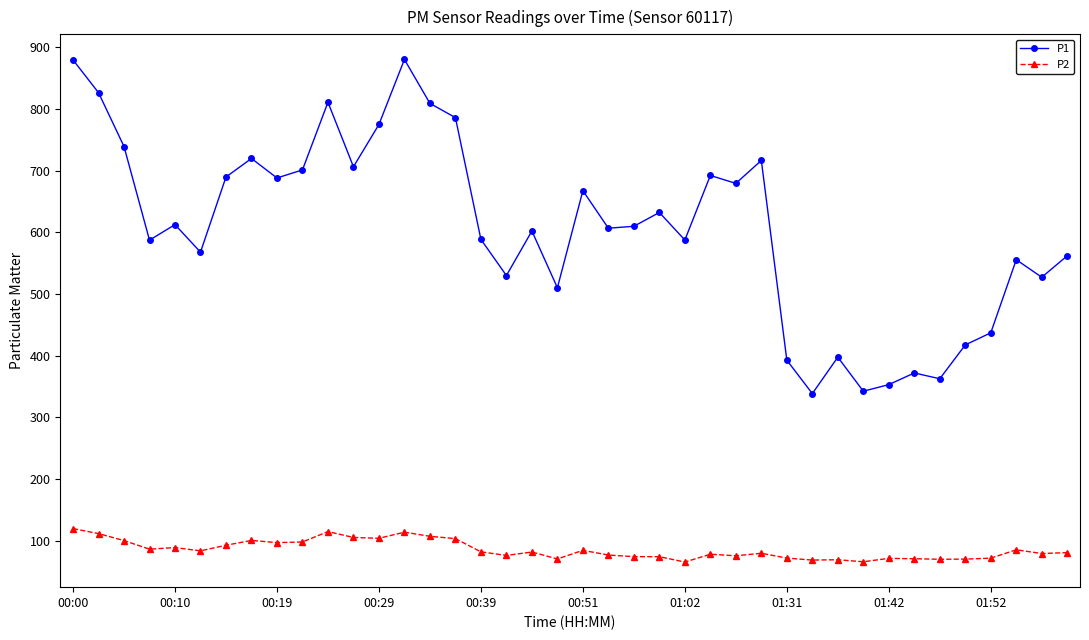

What is the value of the P1 point at the 40th from the left?

562.1